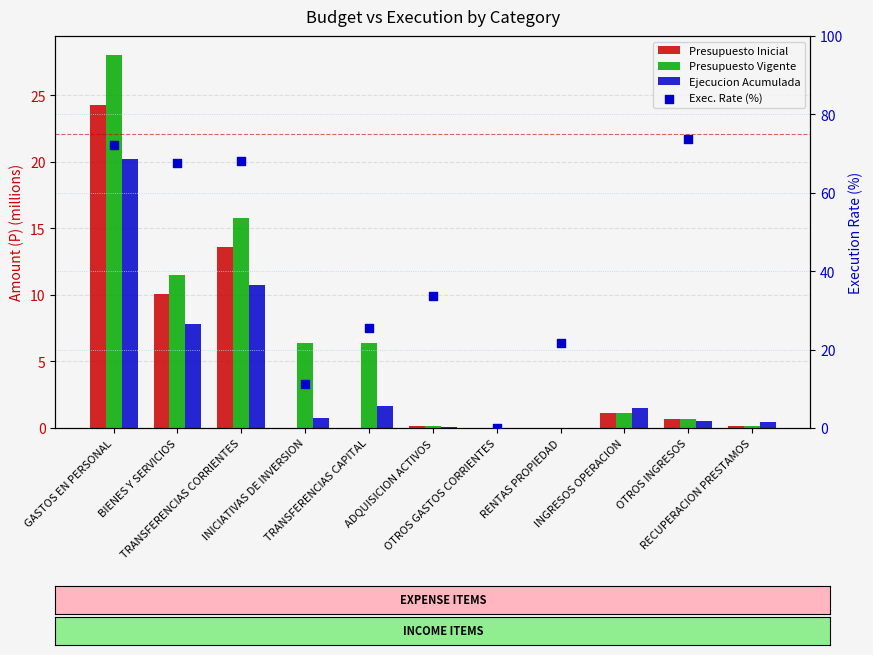

What is the total value across all series at OTROS INGRESOS?

75.6